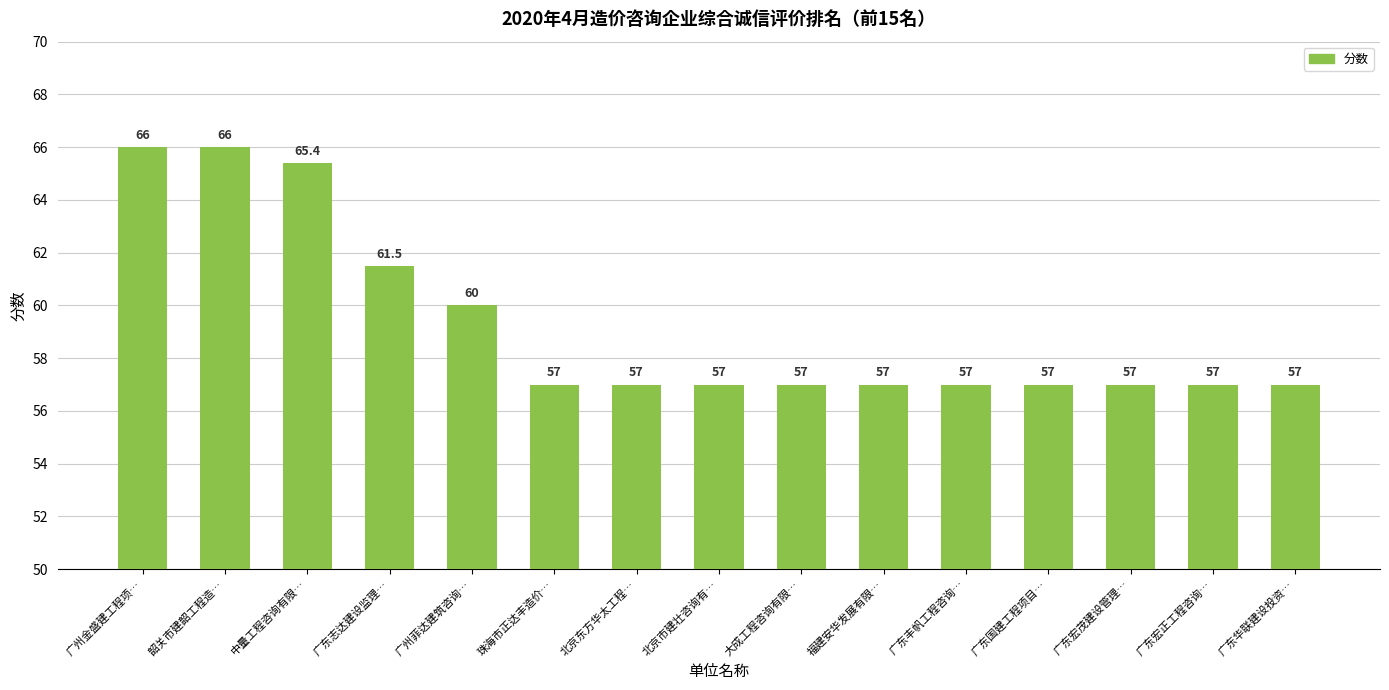

What is the smallest value displayed?

57.0